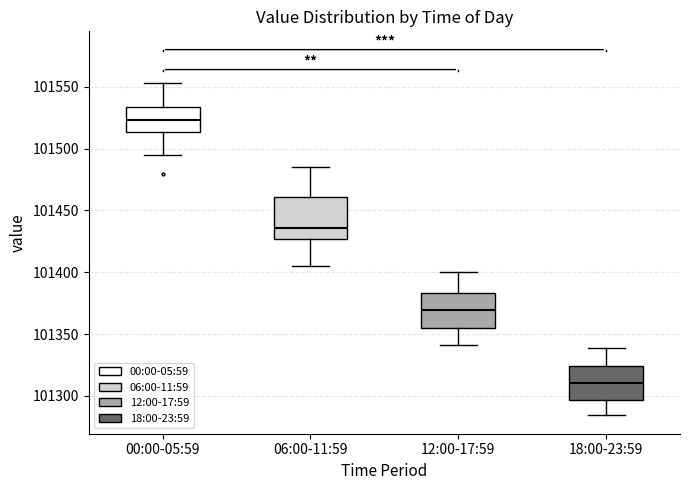

Reading left to right, read every box against the y-axis: the position of its median line, the range the box covers, and the ends of its whiskers. The values are not printed on the chart, so give them approximately, as read against the axis.

00:00-05:59: median 101525, box 101515 to 101535, whiskers 101495 to 101555
06:00-11:59: median 101435, box 101425 to 101460, whiskers 101405 to 101485
12:00-17:59: median 101370, box 101355 to 101385, whiskers 101340 to 101400
18:00-23:59: median 101310, box 101295 to 101325, whiskers 101285 to 101340